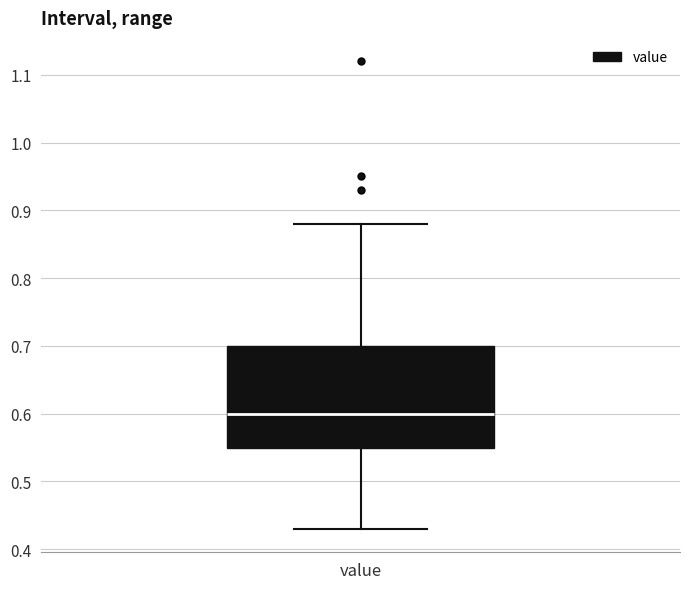

Where is the upper edge of the box for value on the y-axis? The values are not printed on the chart, so give them approximately, as read against the axis.

0.70